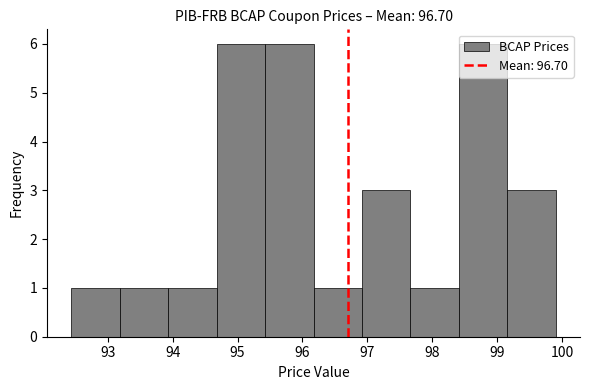

How tall is the bar that spans 97.7 to 98.4 on the x-axis? Neither the bar edges nor the heights are printed on the chart, so give them approximately, as read against the axes.

1